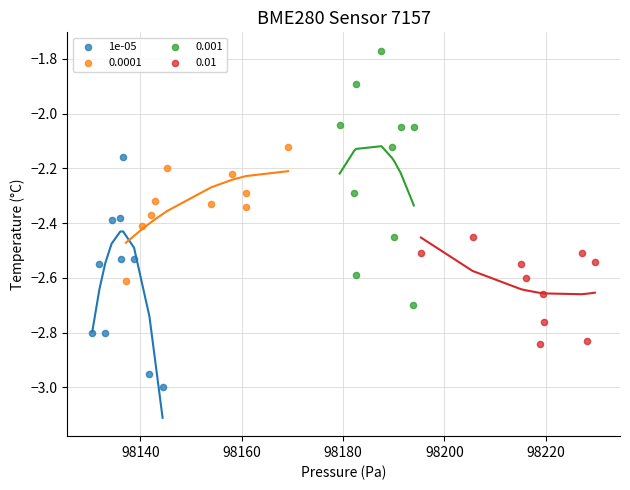

Which series reaches the minimum Y coordinate?

1e-05